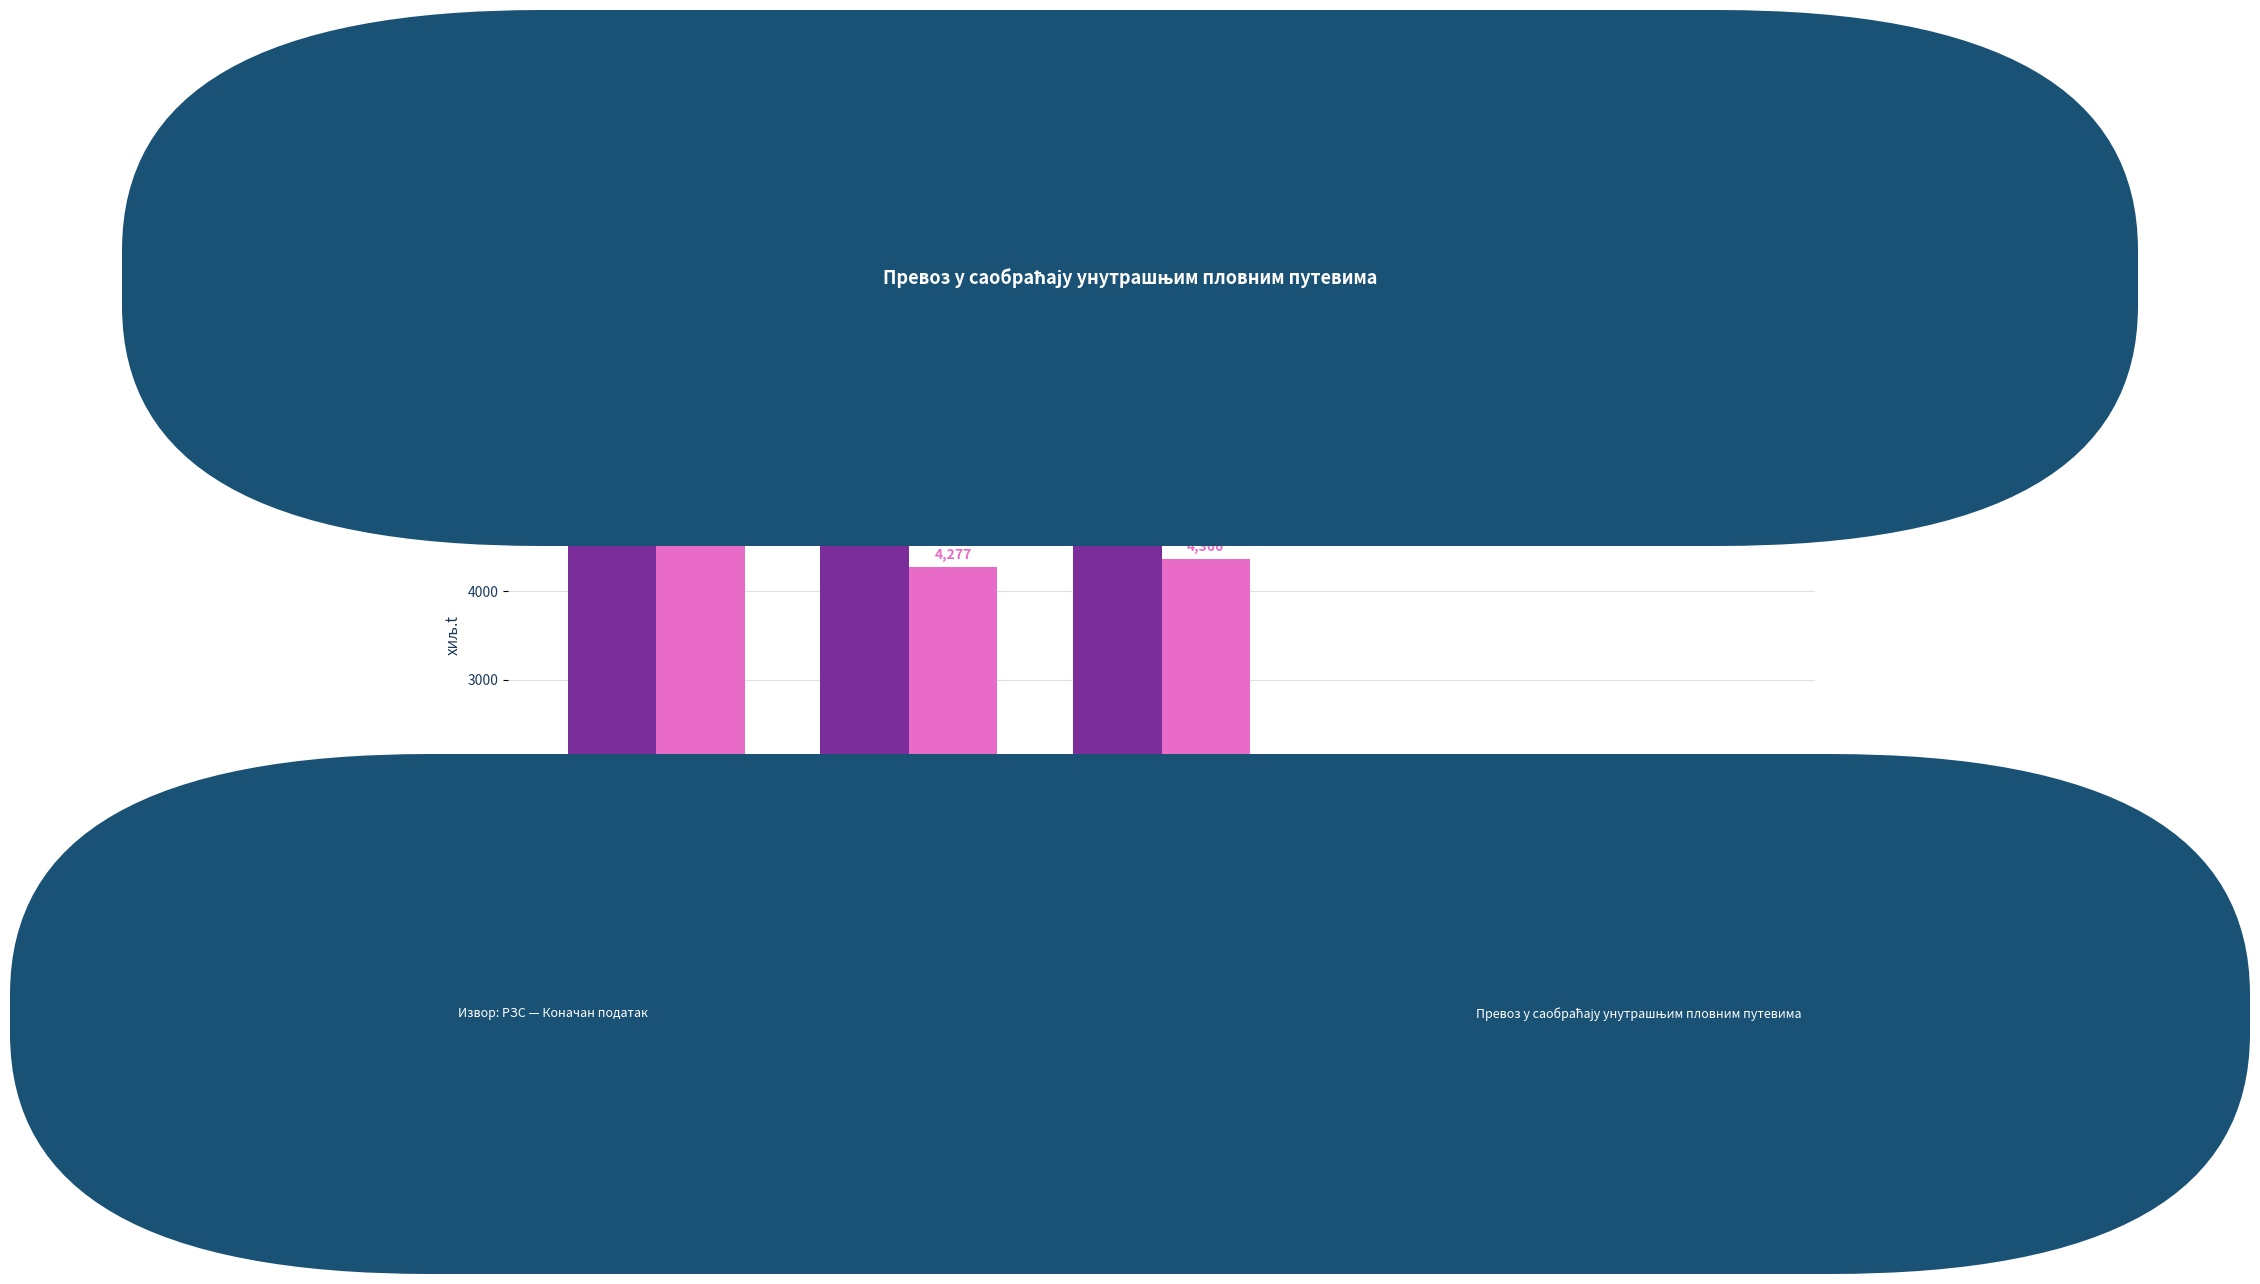

How many groups of bars are there?

5